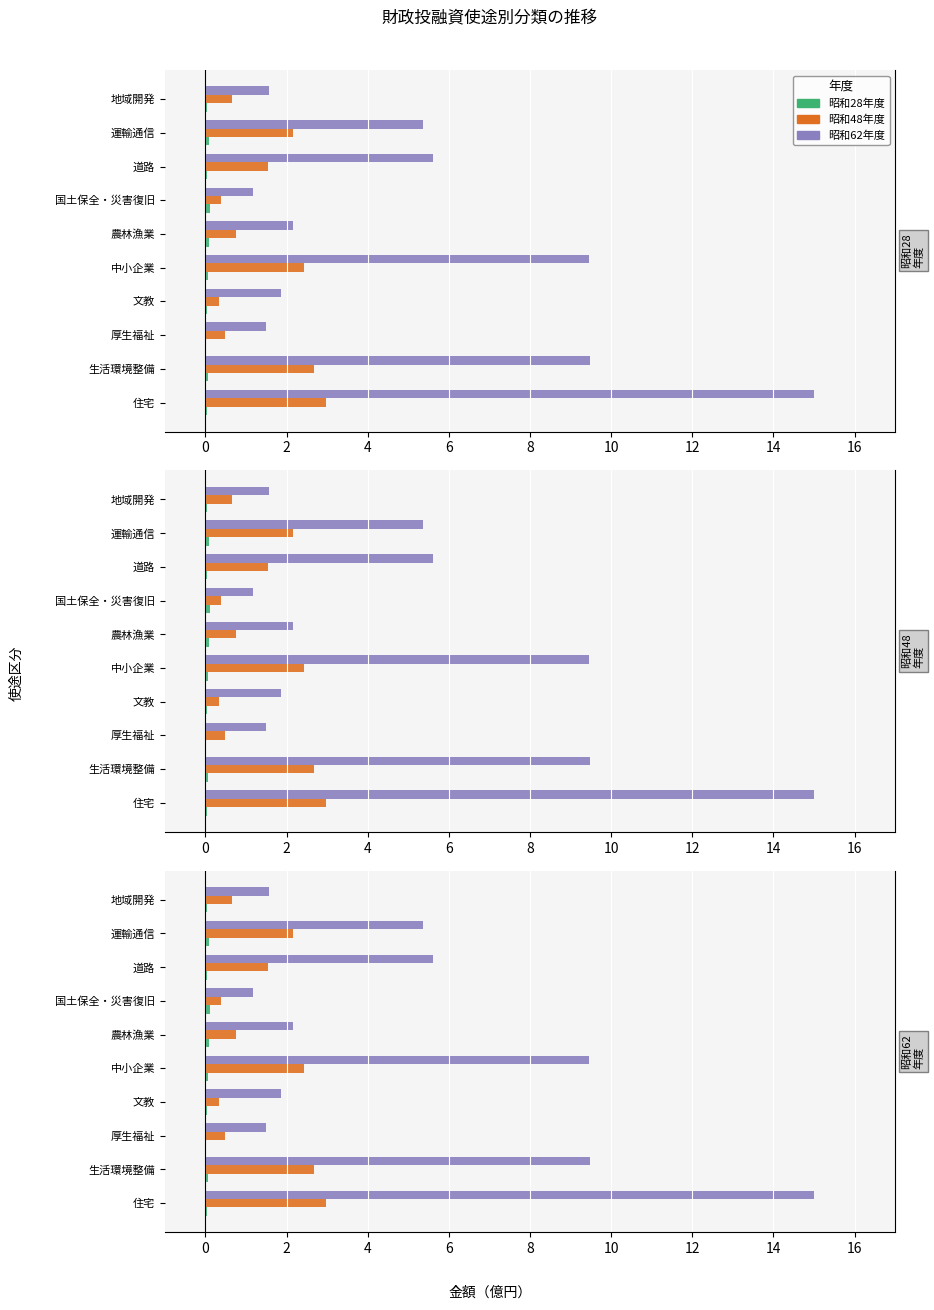

Is the value of 昭和48年度 at 地域開発 greater than the value of 昭和62年度 at 農林漁業?

No